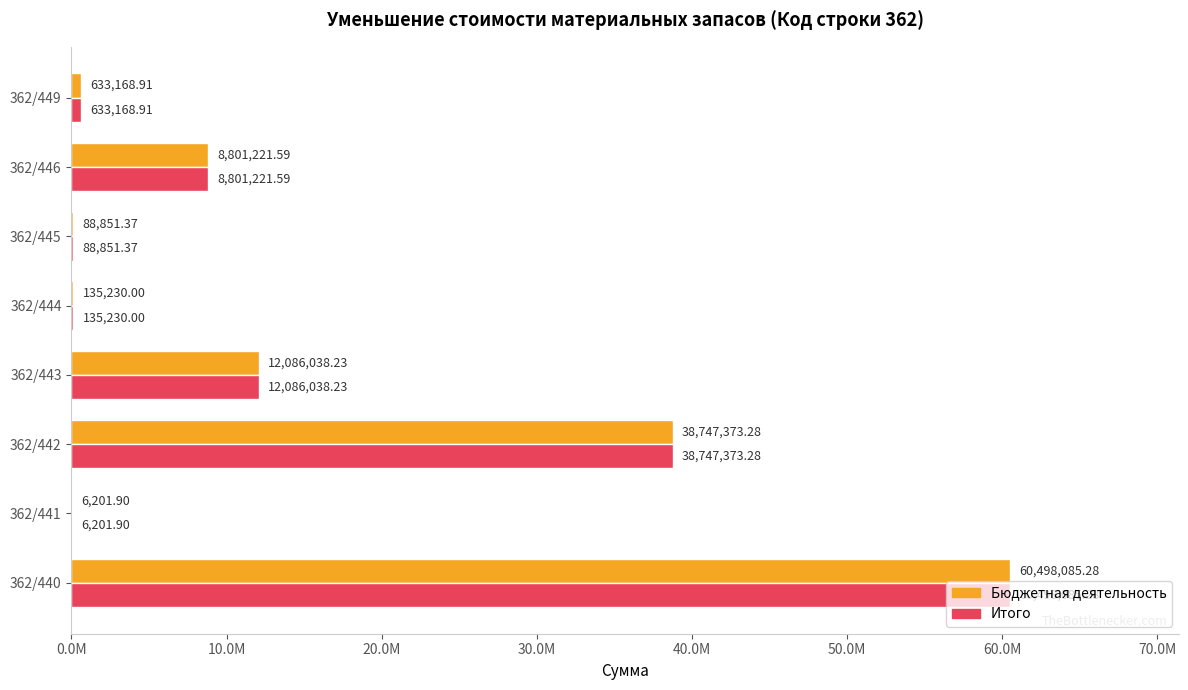

What is the maximum value for Бюджетная деятельность?

60498085.3